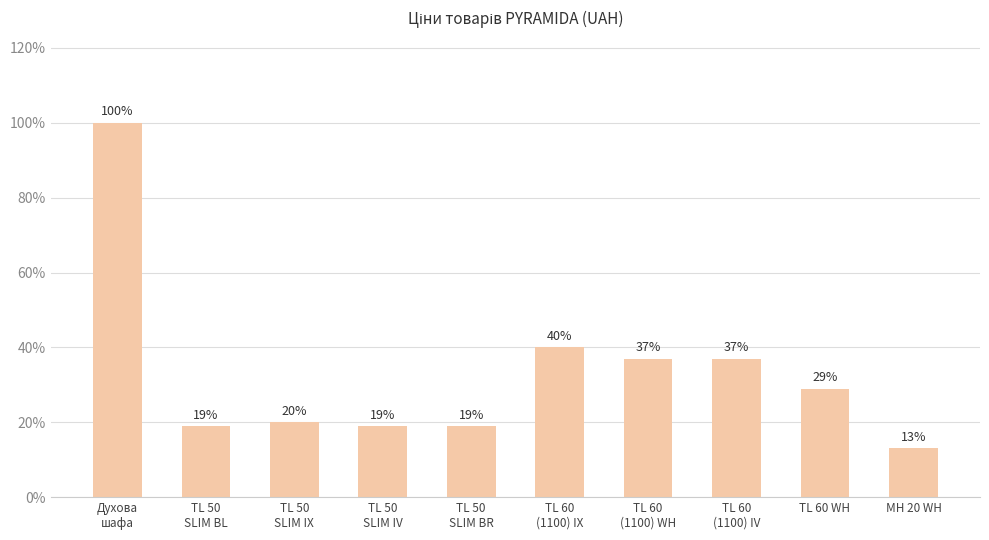

What is the difference between the second highest and minimum values?

27